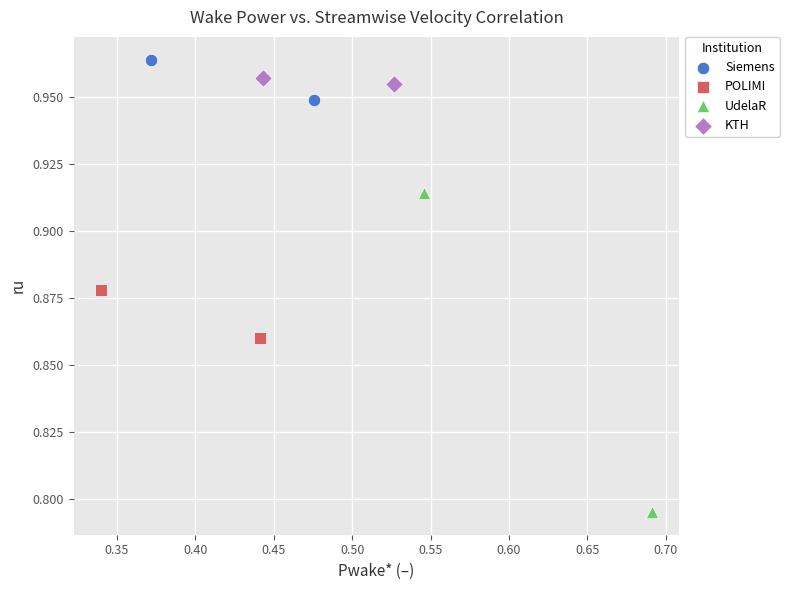

Which series reaches the minimum Y coordinate?

UdelaR